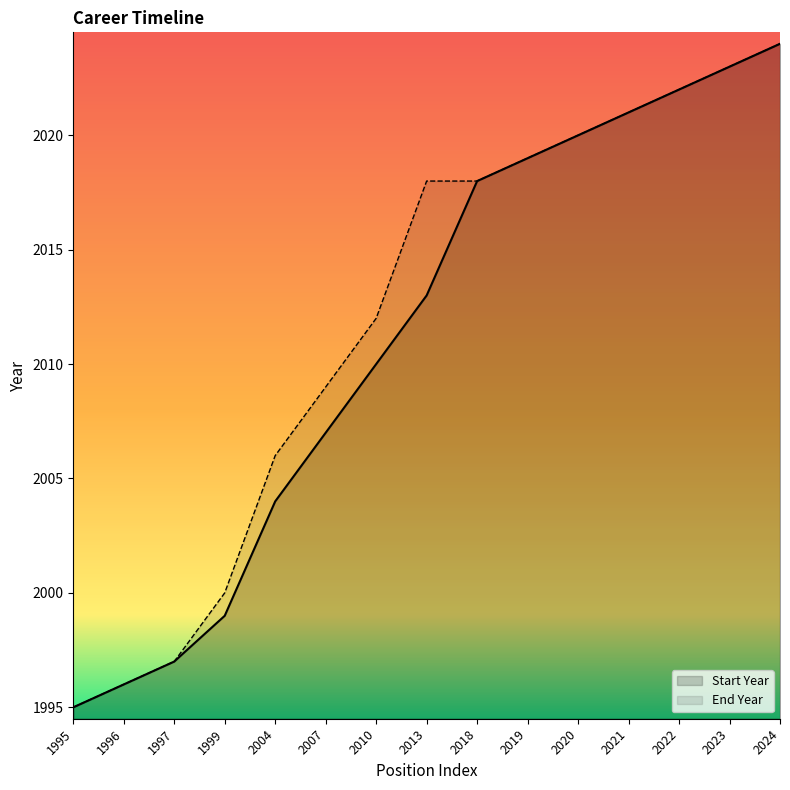

True or false: Start Year and End Year intersect in this chart.

False